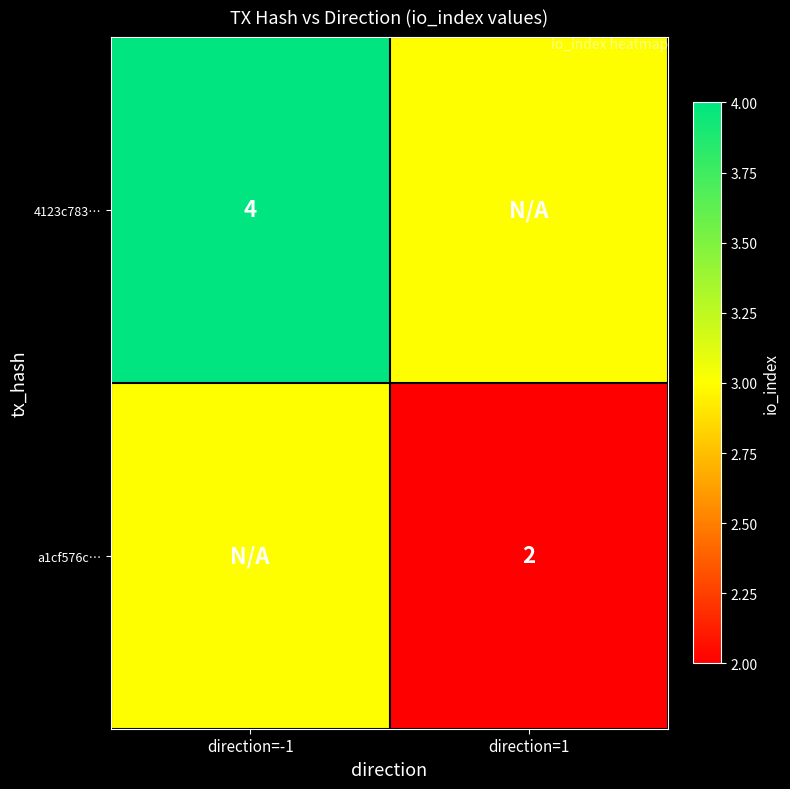

True or false: a1cf576c… has a value of 3 at direction=1.

False